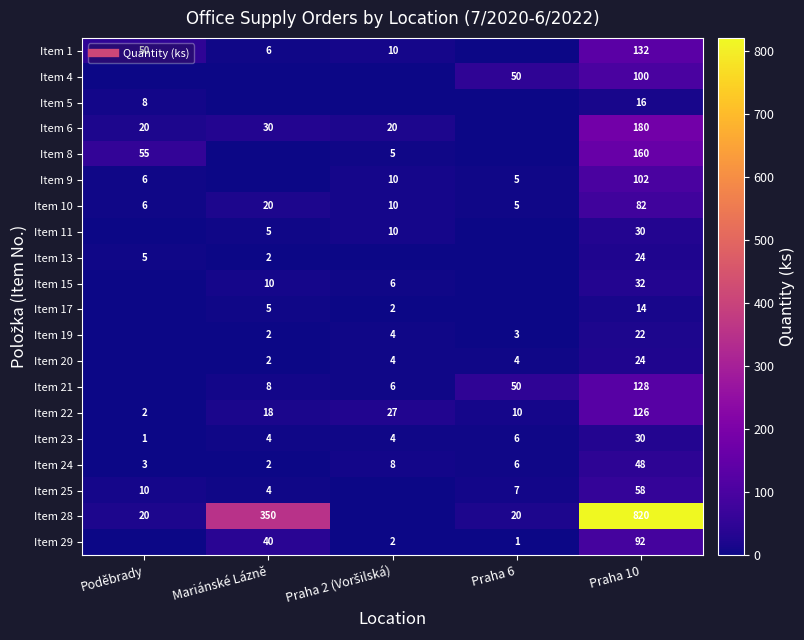

Between Praha 10 and Praha 6, which is larger?

Praha 10